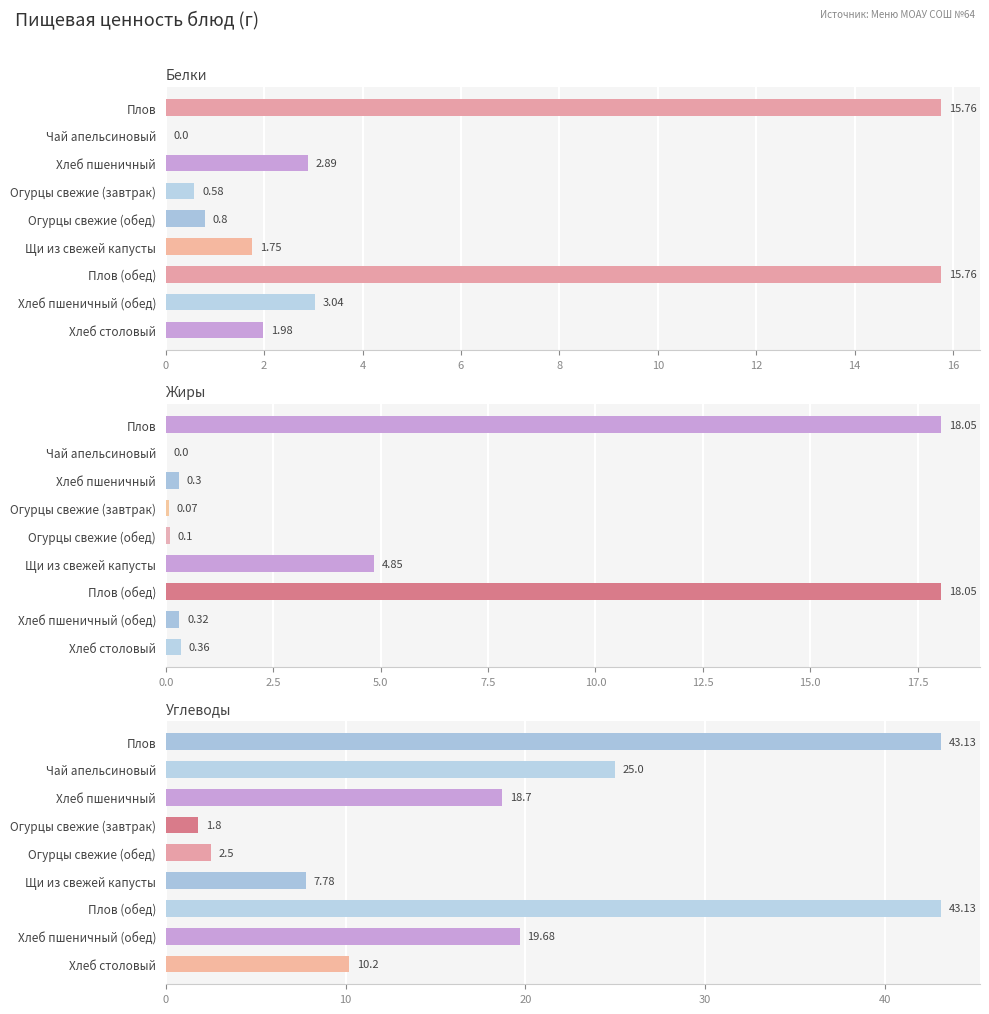

What is the maximum value for Жиры?

18.1